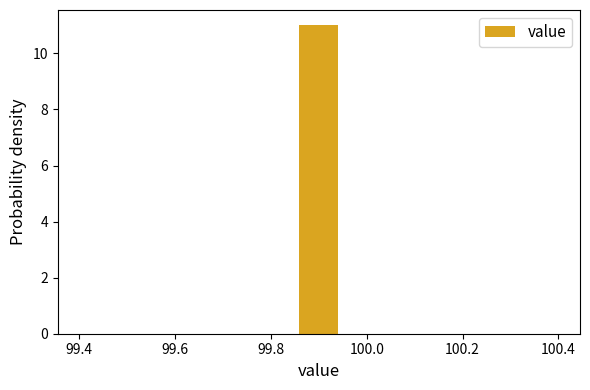

Reading left to right, list every bar in this chart as the range it spans on the x-axis followed by its height. Neither the bar edges nor the heights are printed on the chart, so give them approximately, as read against the axes.

99.40 to 99.50: 0
99.50 to 99.58: 0
99.58 to 99.68: 0
99.68 to 99.76: 0
99.76 to 99.86: 0
99.86 to 99.94: 11
99.94 to 100.04: 0
100.04 to 100.12: 0
100.12 to 100.22: 0
100.22 to 100.30: 0
100.30 to 100.40: 0